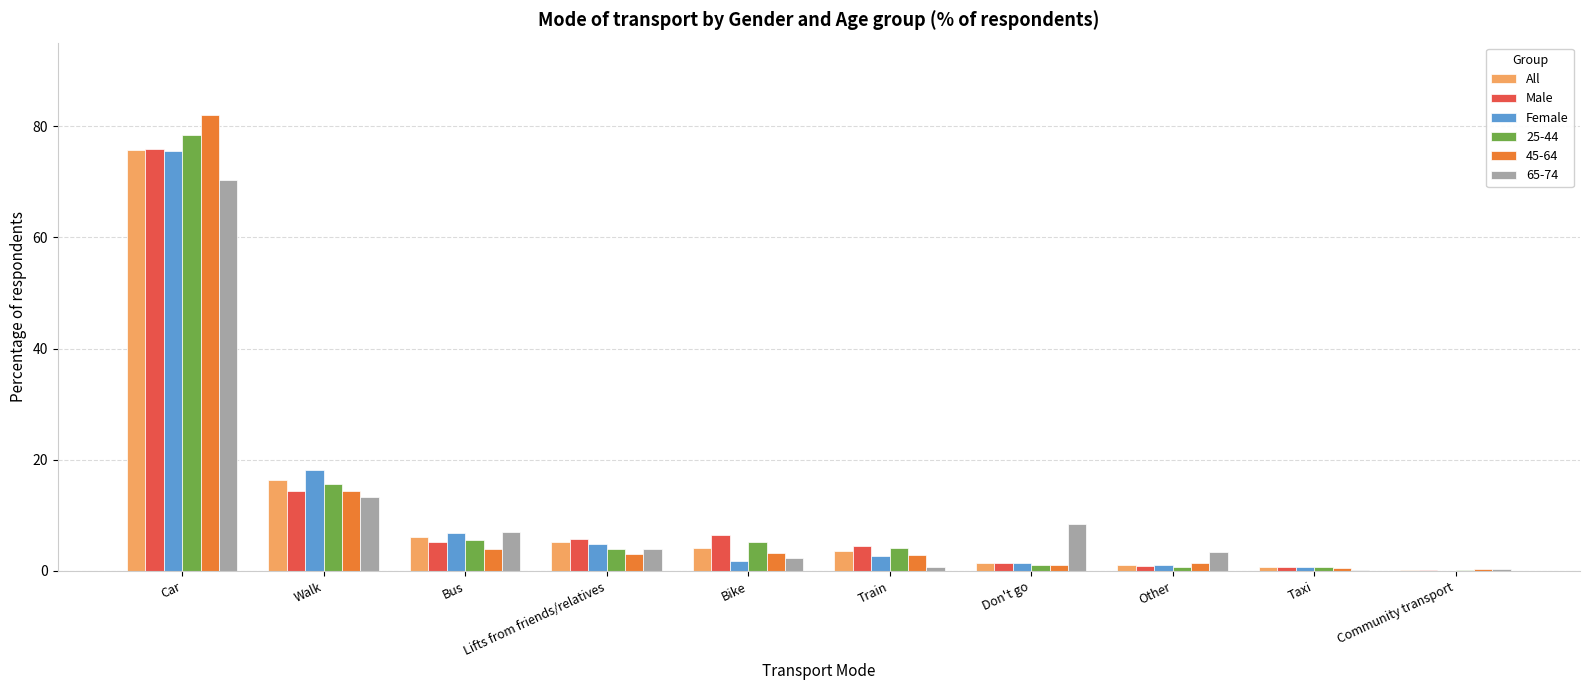

Are the bars grouped side by side (vs. stacked)?

Yes